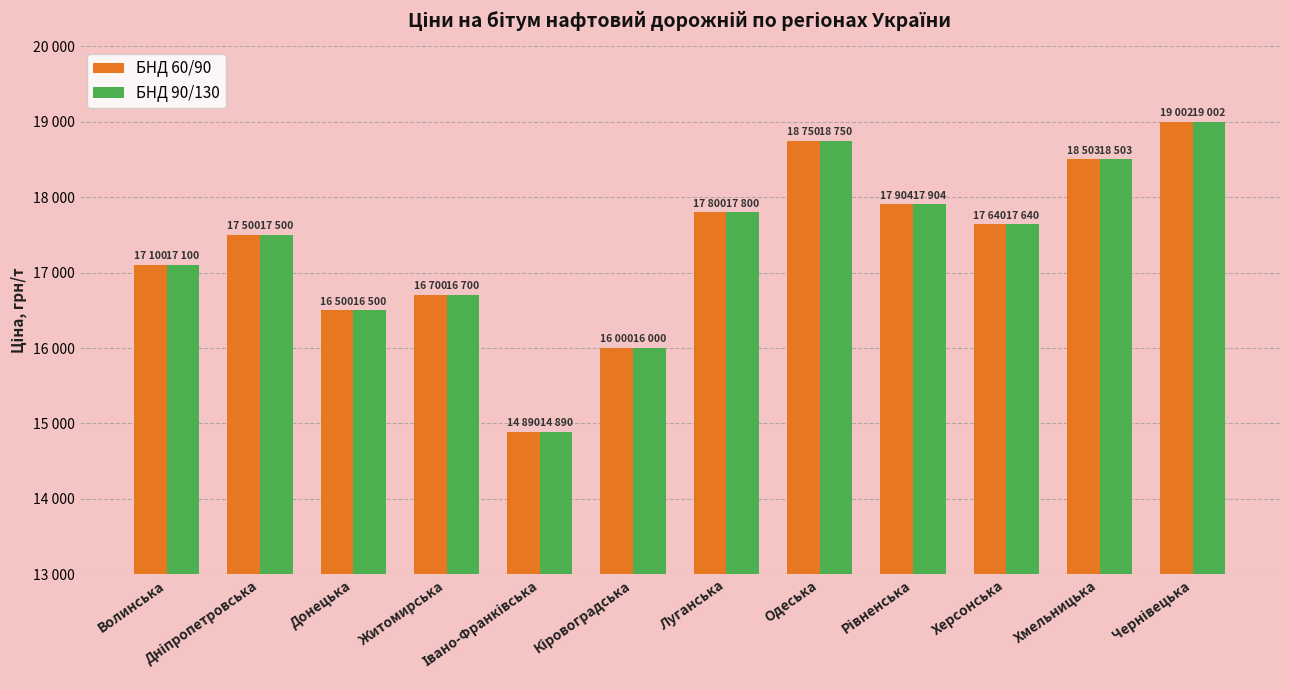

What are all the series names shown in the legend?

БНД 60/90, БНД 90/130